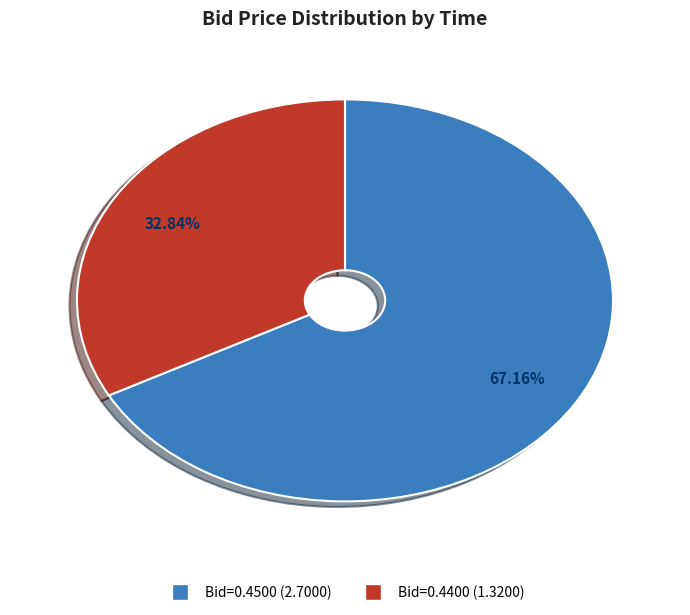

Is there a majority slice in this chart?

Yes